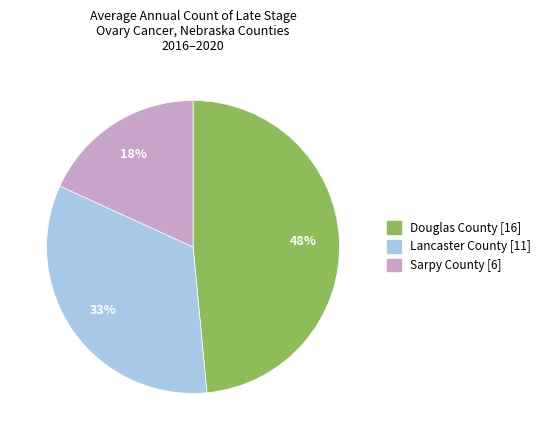

To the nearest percent, what is the difference between the largest and smallest slice percentages?

30%